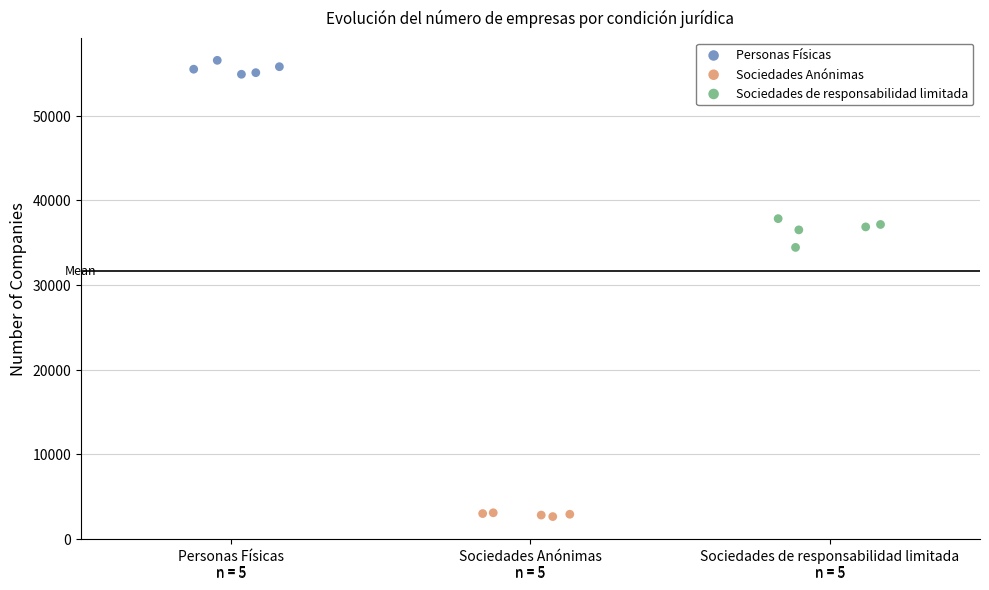

Which series reaches the minimum Y coordinate?

Sociedades Anónimas